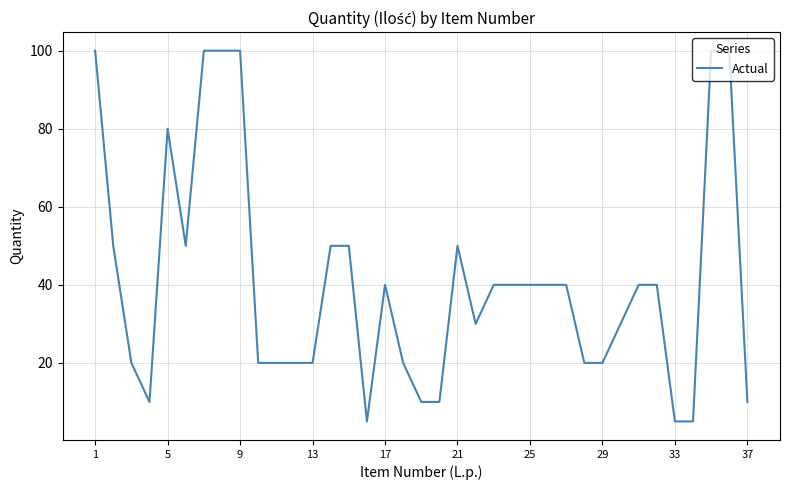

What is the greatest value displayed?

100